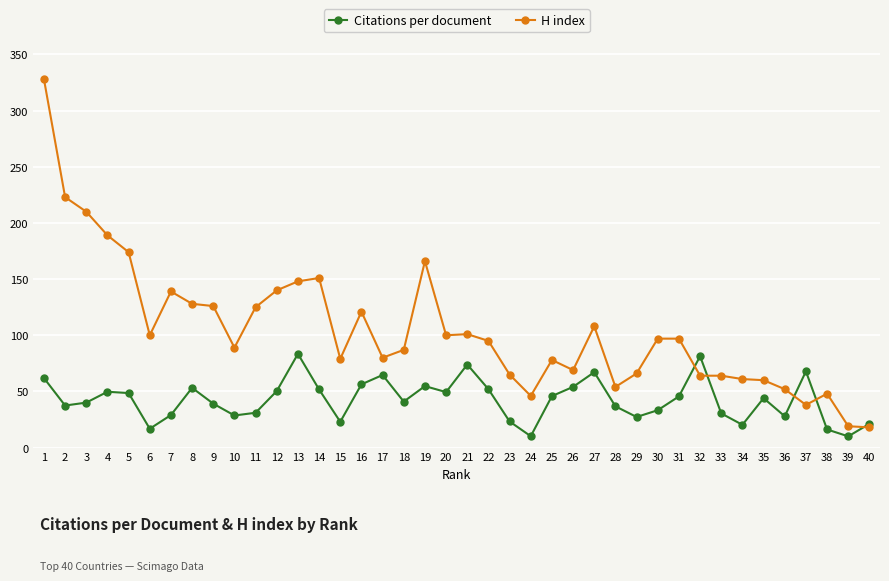

Between 16 and 28, which series saw the biggest shift?

H index